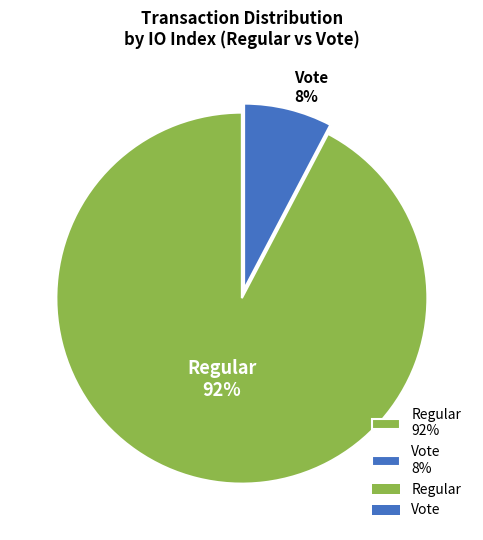

To the nearest percent, what is the combined percentage of Regular 92% and Vote 8%?

100%